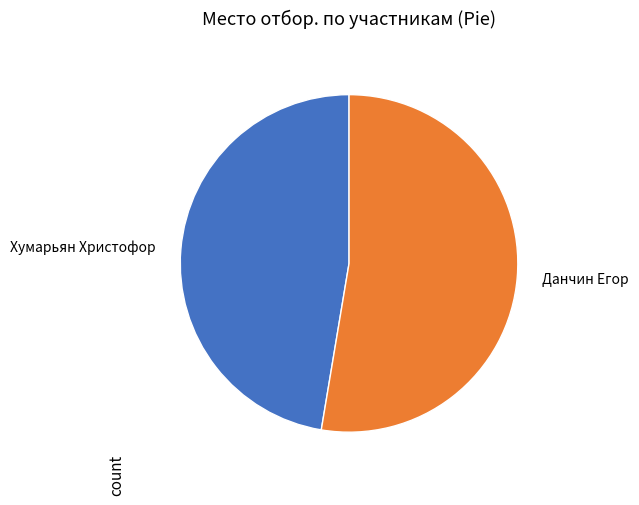

Does any single category account for the majority?

Yes